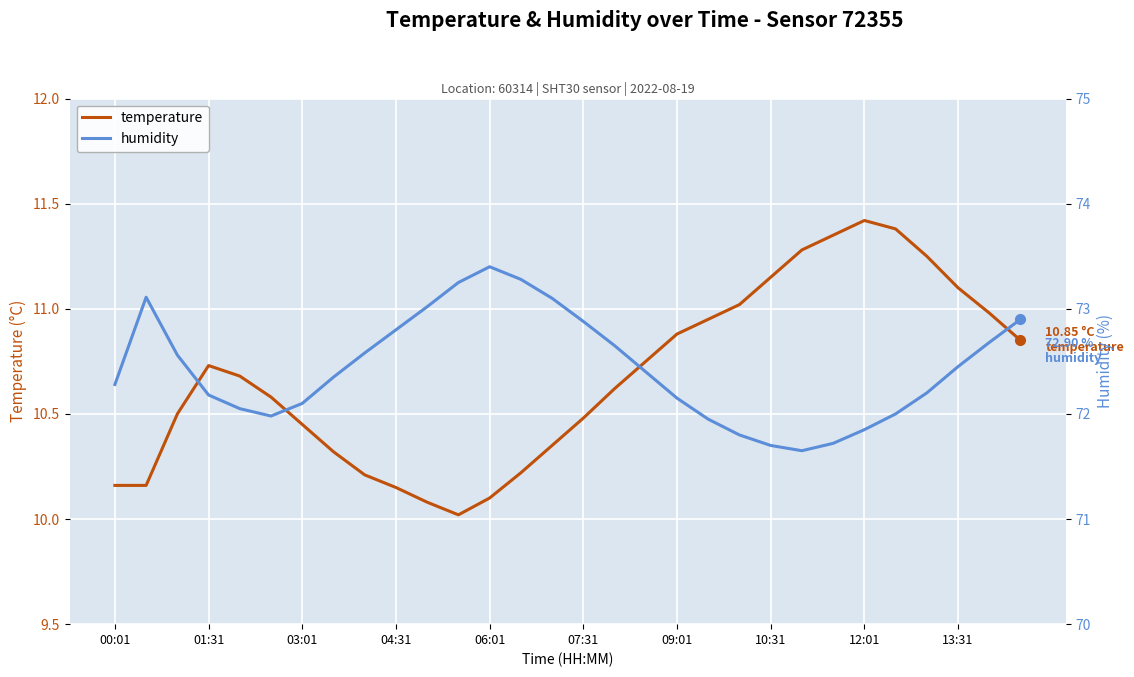

What is the approximate value of temperature at 23?

11.3